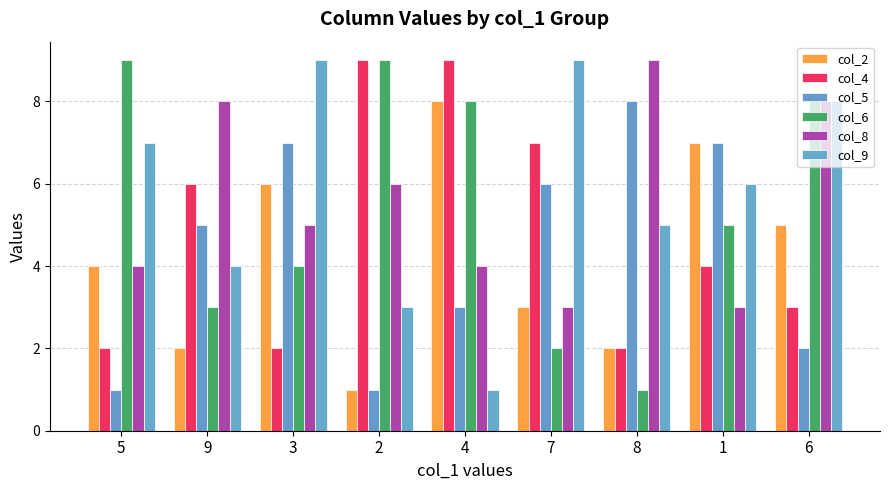

Rank the series by their maximum value, from highest to lowest.

col_4, col_6, col_8, col_9, col_2, col_5